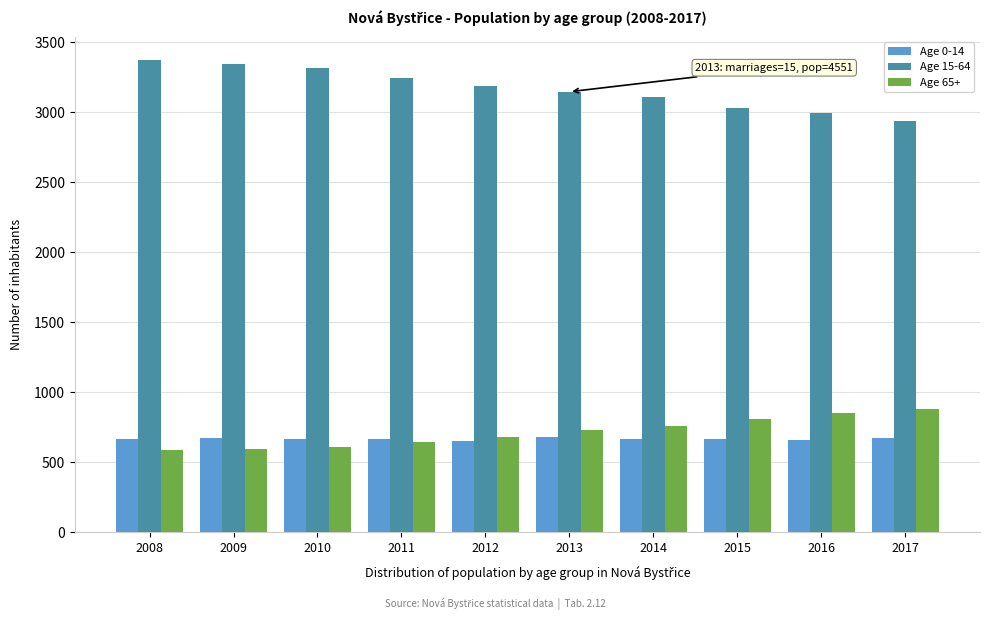

The value of Age 65+ at 2008 is 590. True or false?

True